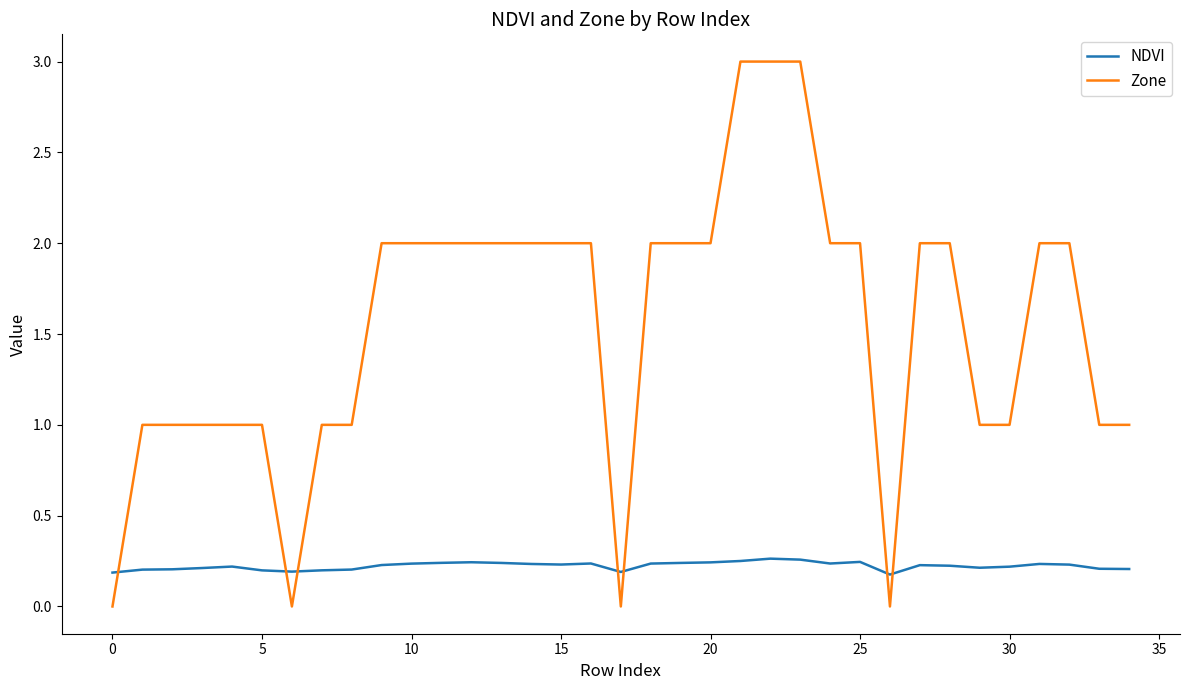

What is the difference between the maximum and minimum values in the Zone series?

3.0